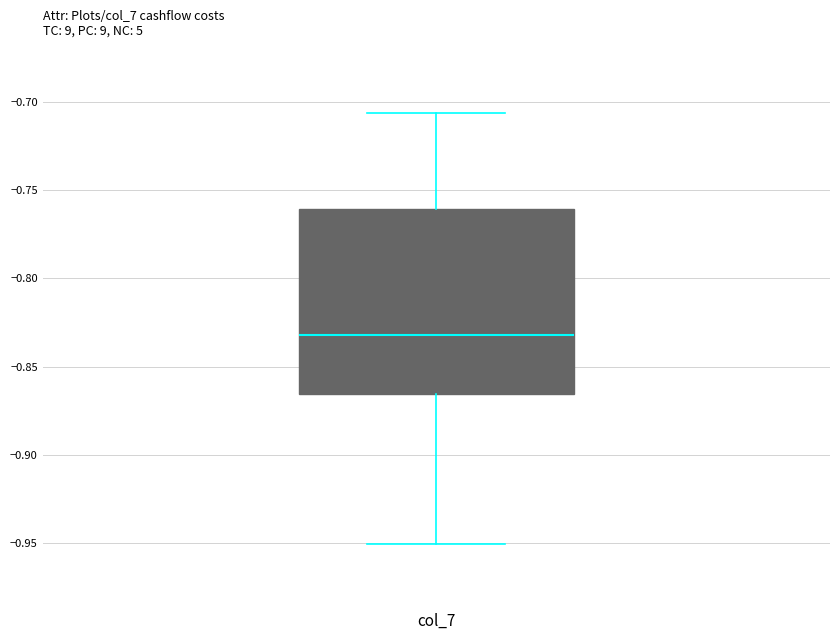

Transcribe this box plot: give where the median line is, the range the box spans, and where the two whiskers end, as read against the y-axis. The values are not printed on the chart, so give them approximately, as read against the axis.

median -0.830, box -0.865 to -0.760, whiskers -0.950 to -0.705